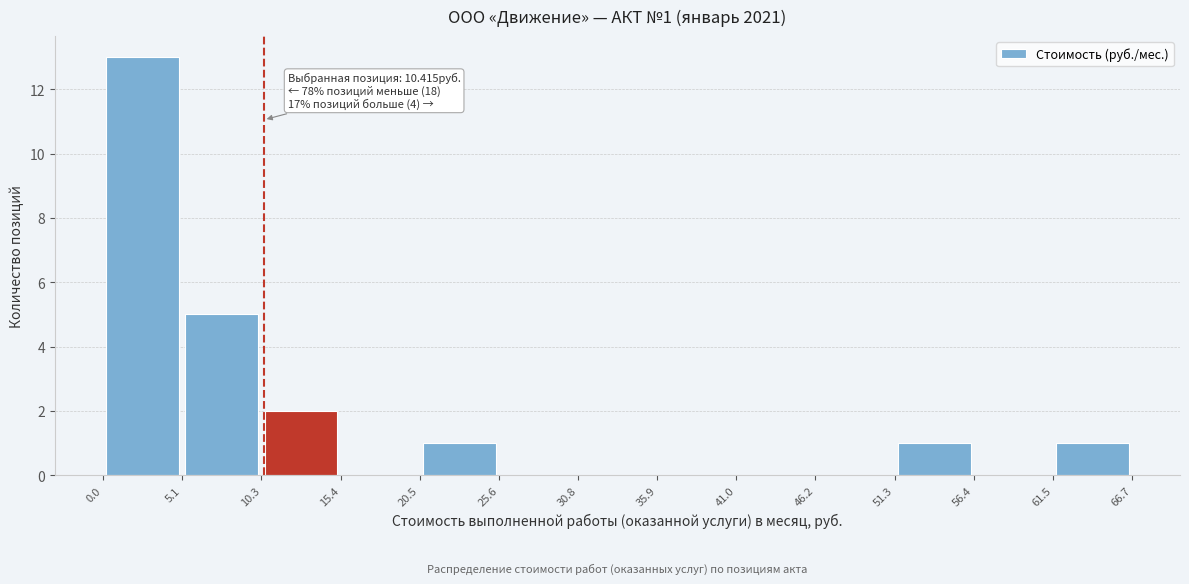

Over which range of the x-axis is the bar tallest?

0.0 to 5.1